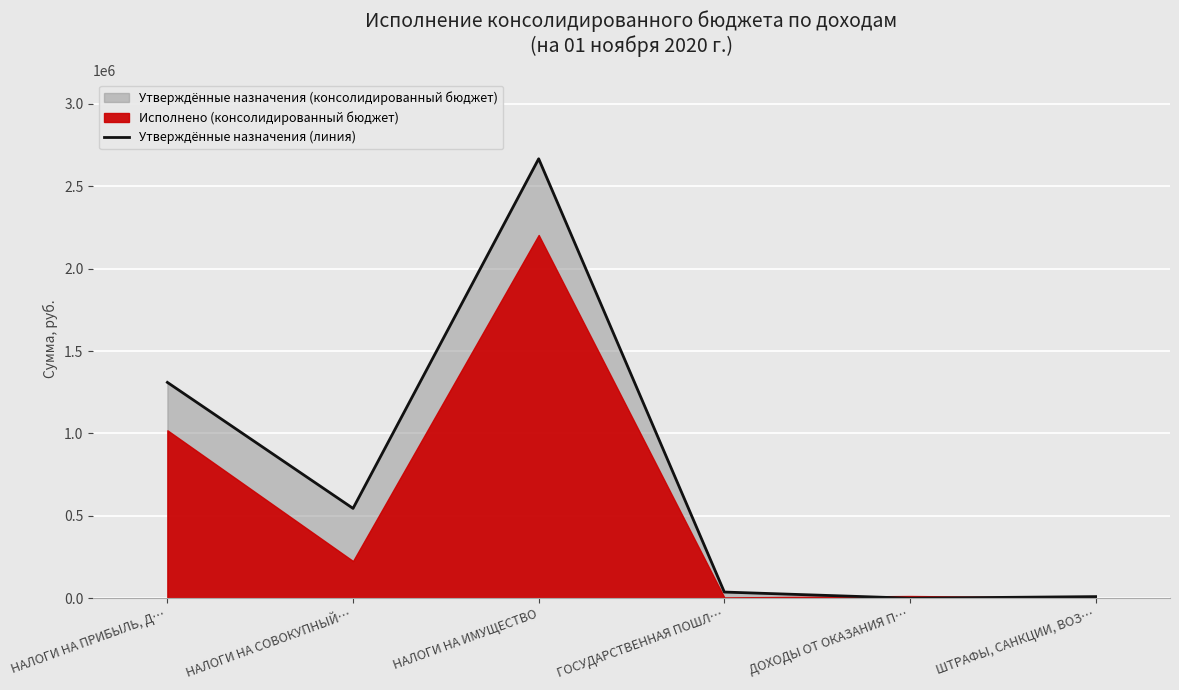

At which category does the data reach its first local valley?

НАЛОГИ НА СОВОКУПНЫЙ…